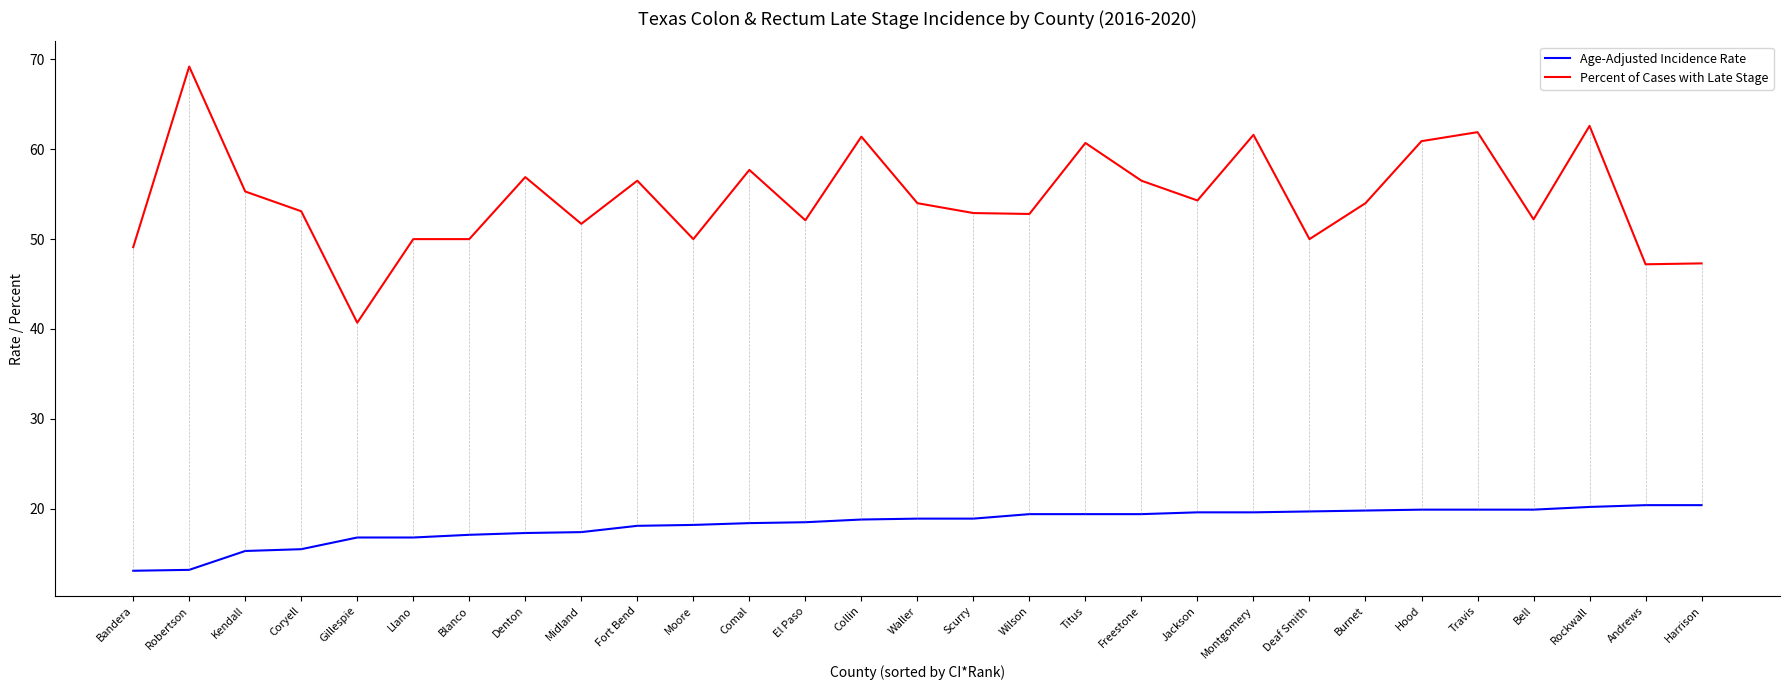

What is the minimum value for Percent of Cases with Late Stage?

40.7